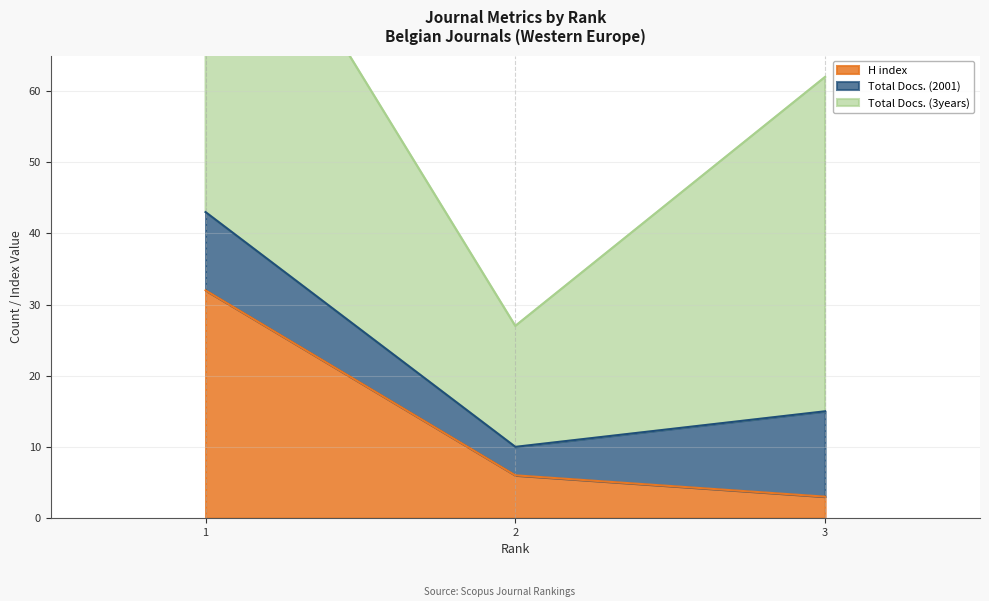

At which label does Total Docs. (2001) first exceed 11?

3